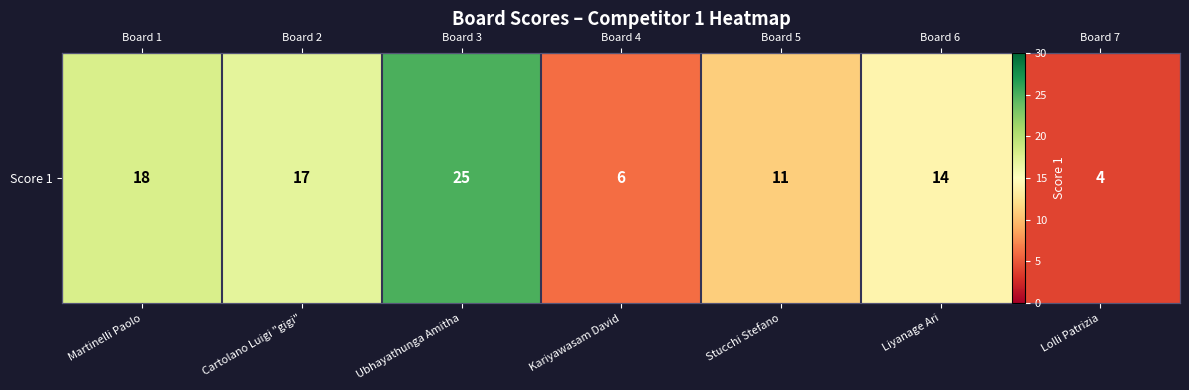

List the labels in order of value, smallest first.

Lolli Patrizia, Kariyawasam David, Stucchi Stefano, Liyanage Ari, Cartolano Luigi "gigi", Martinelli Paolo, Ubhayathunga Amitha